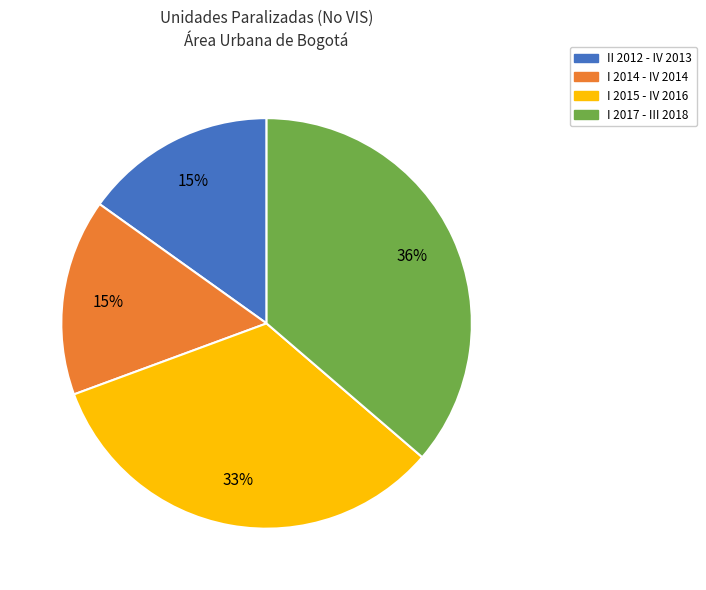

Is there a majority slice in this chart?

No